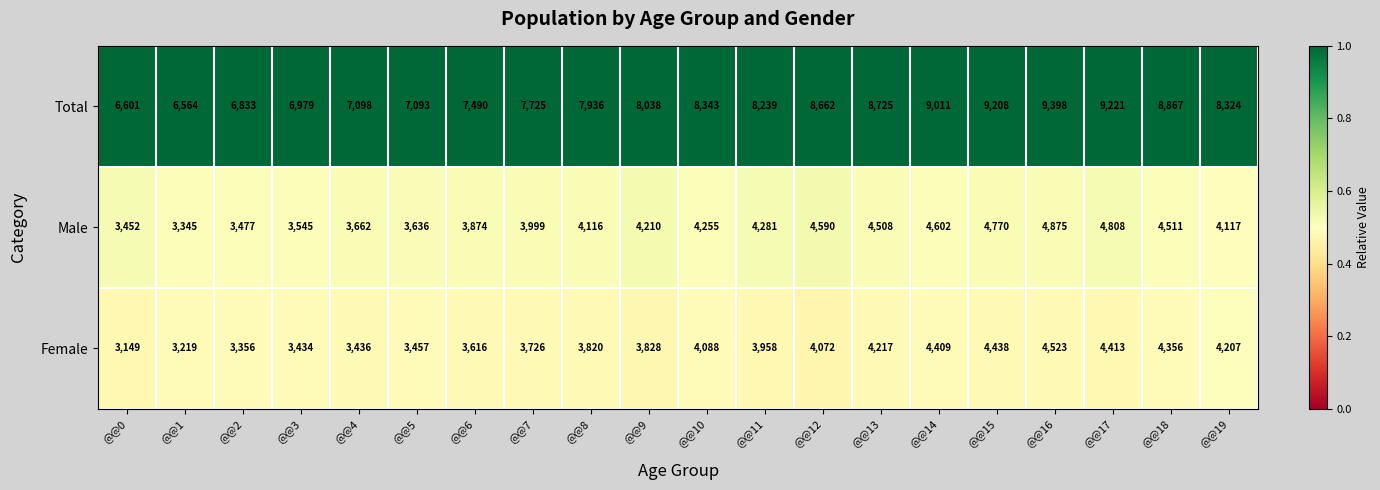

At which category does the chart reach its minimum across all series?

@@0